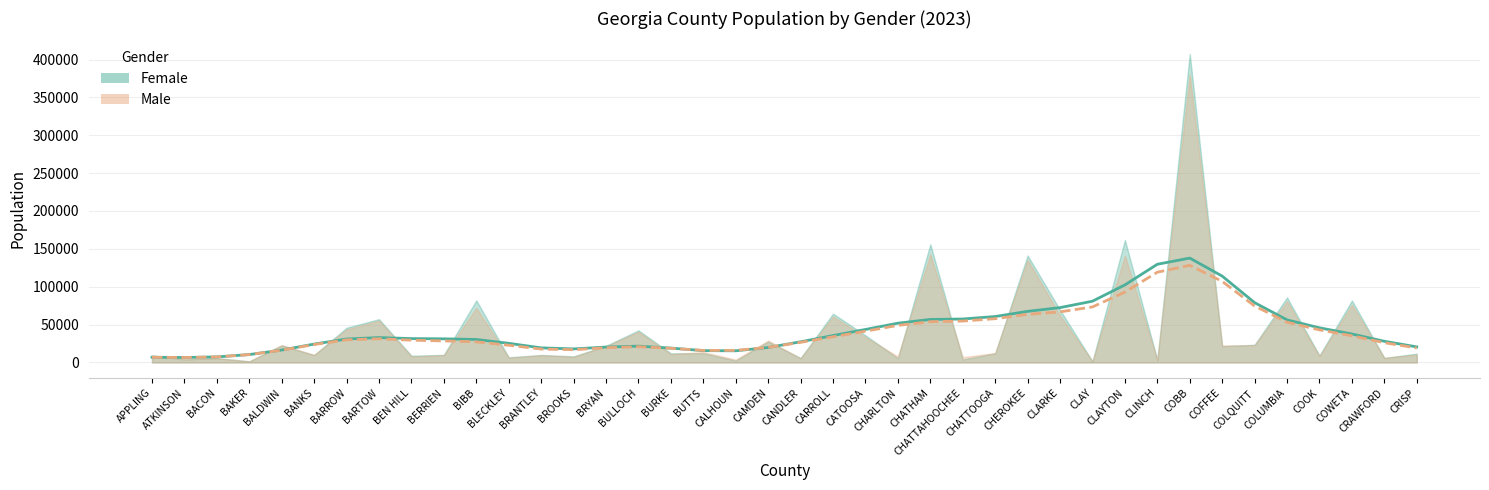

Where is the first local minimum for Female (trend)?

ATKINSON